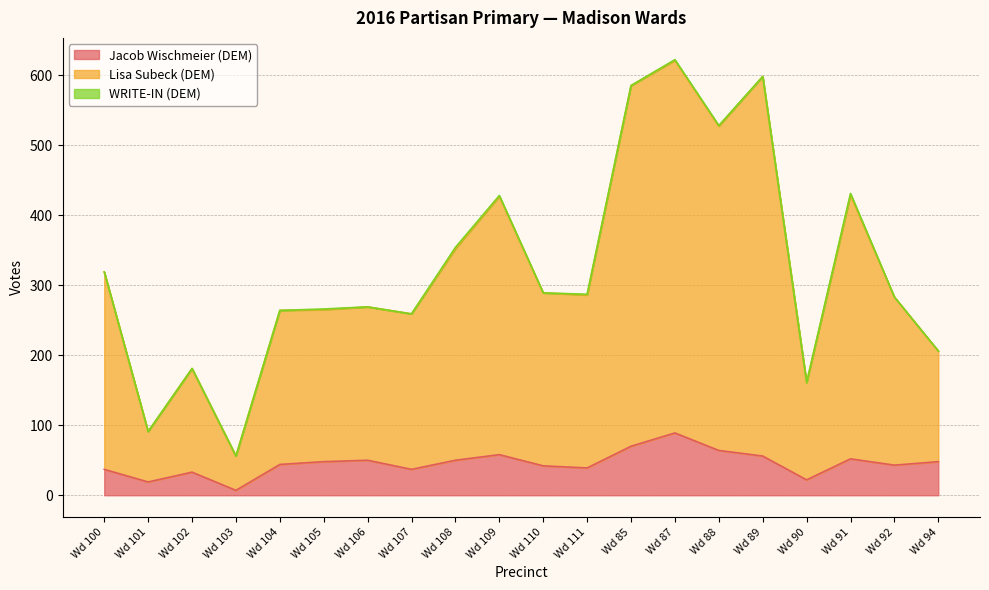

At which category is the sum across all series the highest?

Wd 87